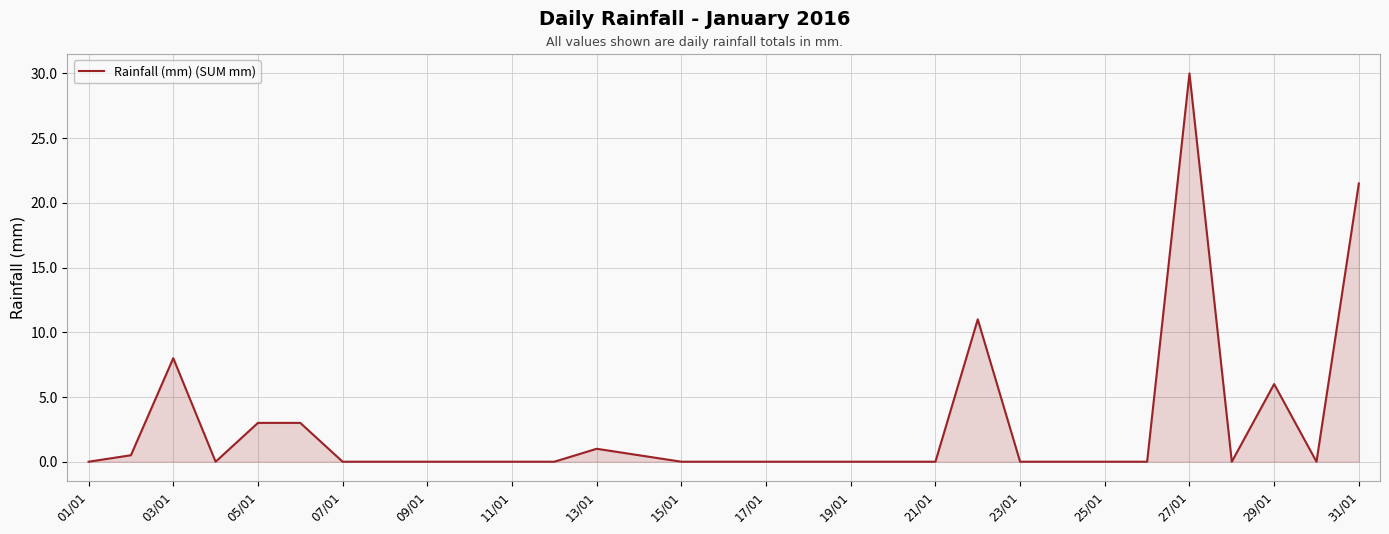

What is the difference between the maximum and minimum values?

30.0